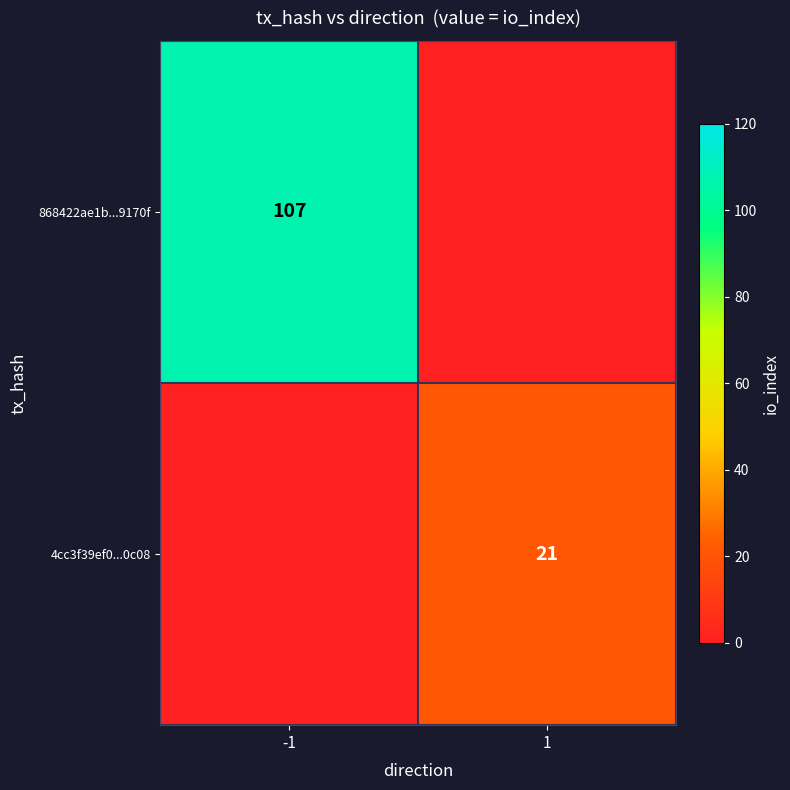

Is it true that 4cc3f39ef0...0c08 equals 21 at 1?

True